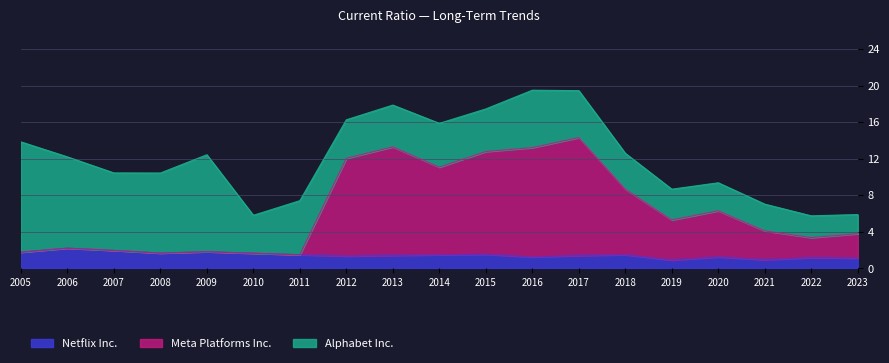

At how many categories does at least one series exceed 1?

19